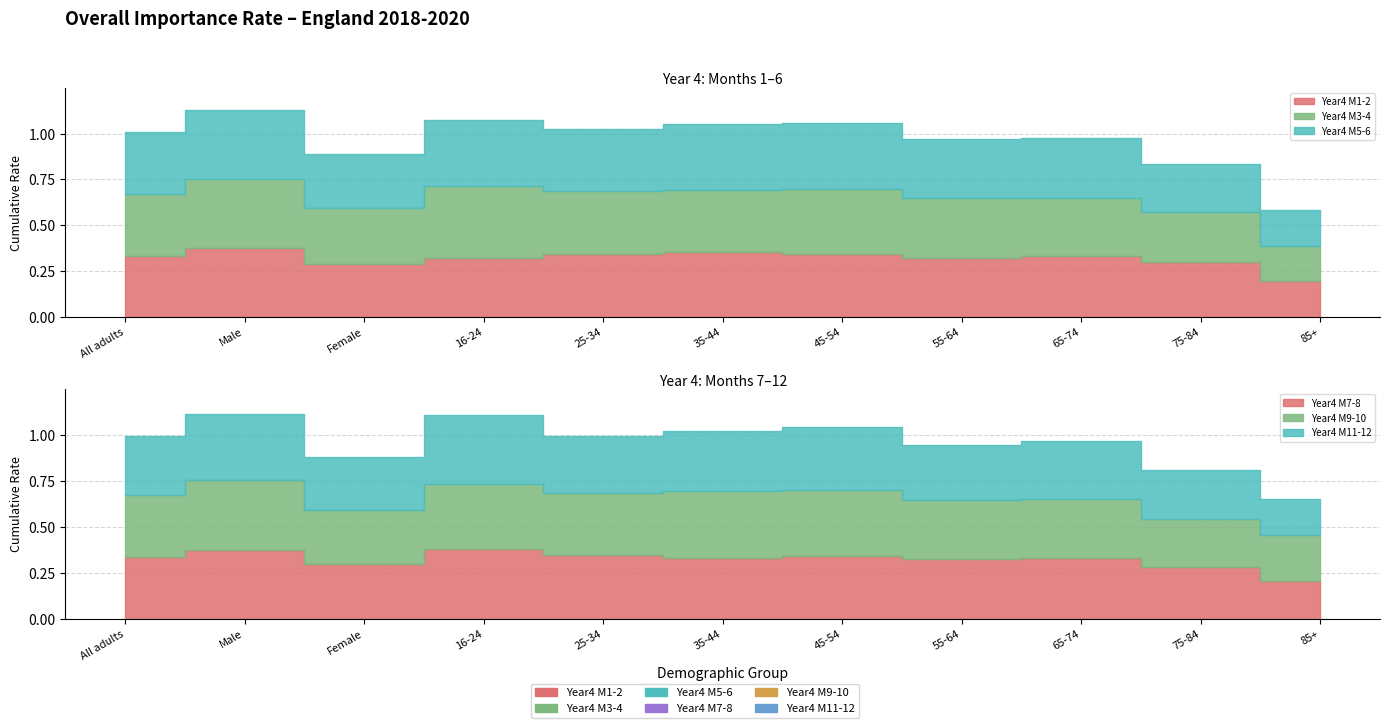

Does the chart display data point markers on the line(s)?

No